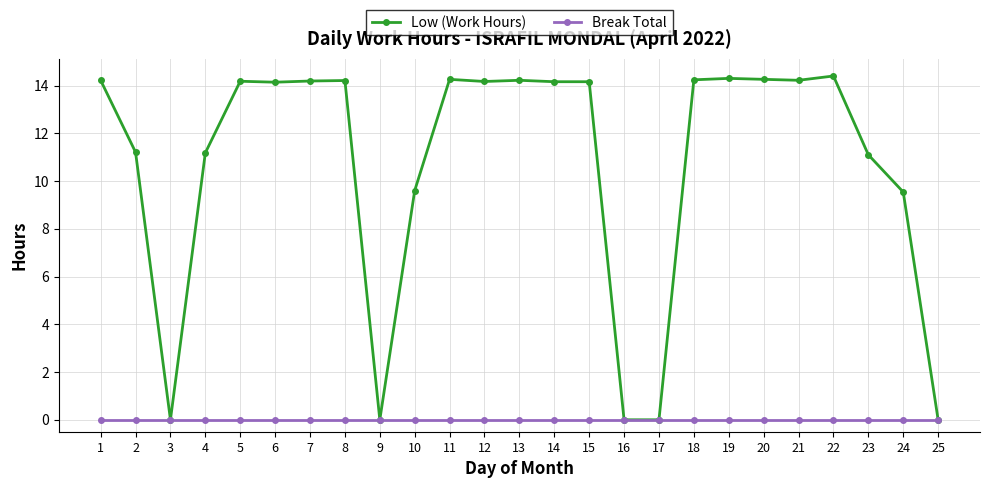

True or false: Low (Work Hours) has more than 2 points higher than both neighbors.

True